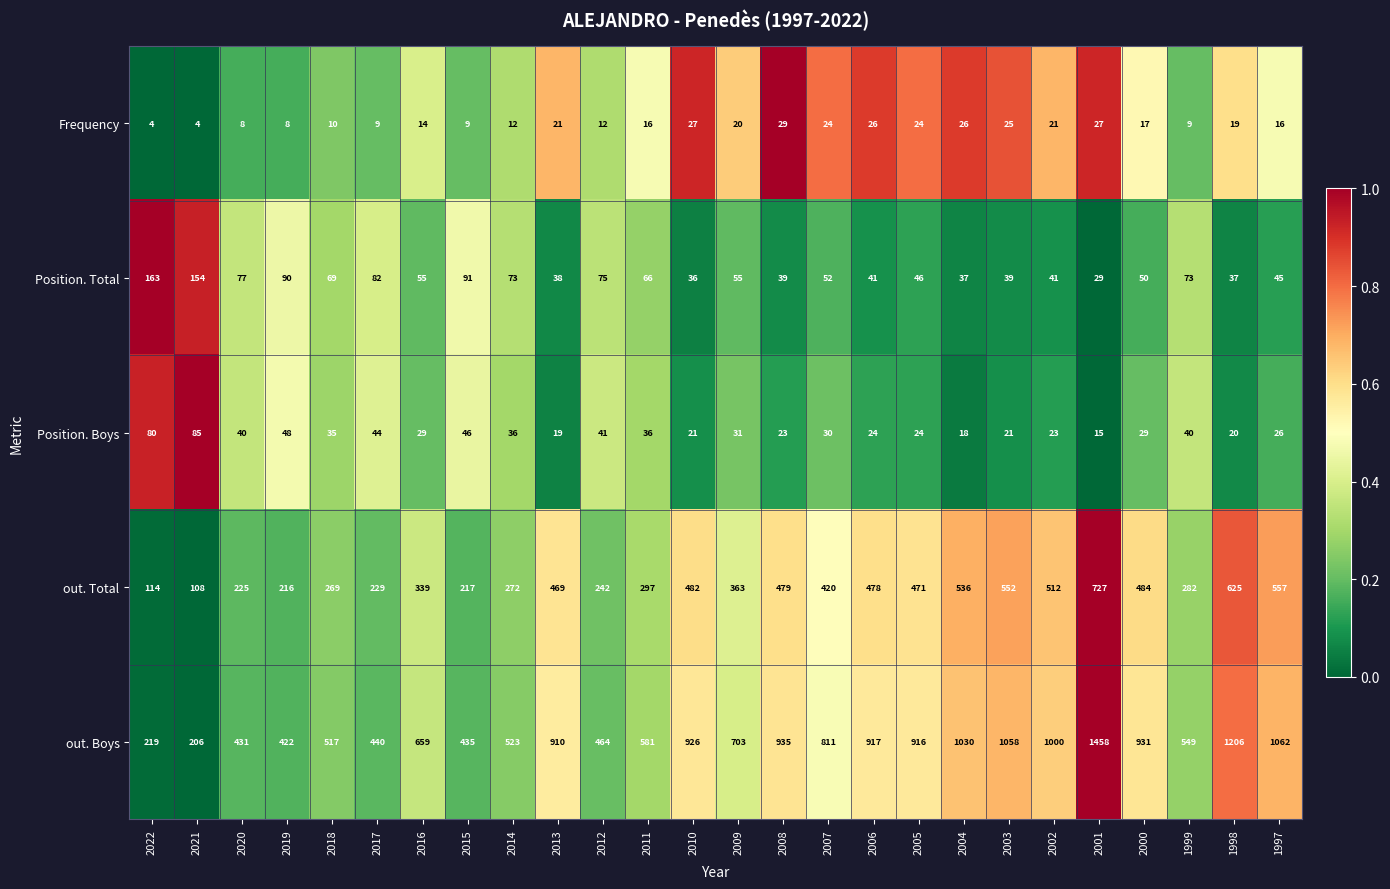

True or false: Frequency has a value of 9 at 2017.

True